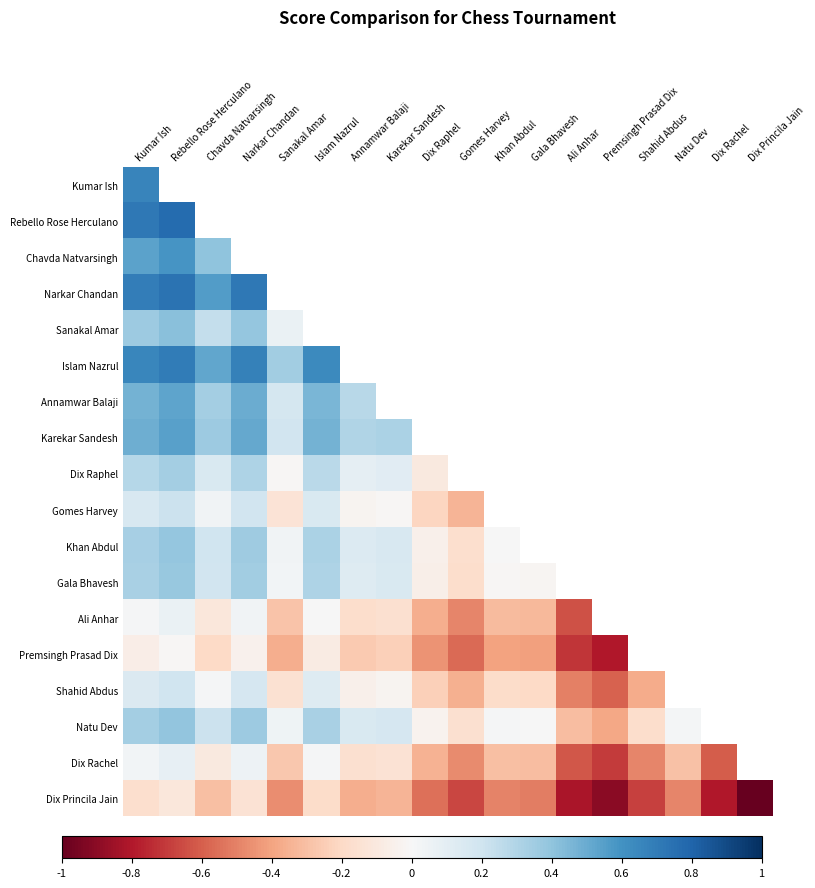

What is the maximum value shown in the chart?

0.8